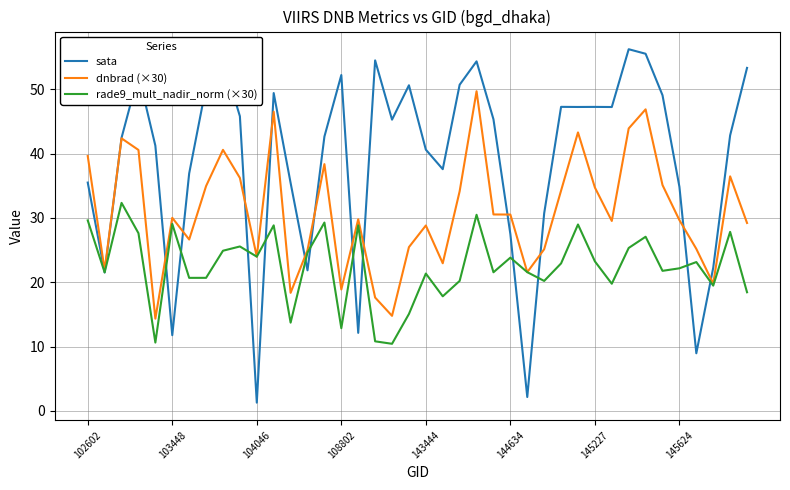

What is the maximum value shown in the chart?

56.2